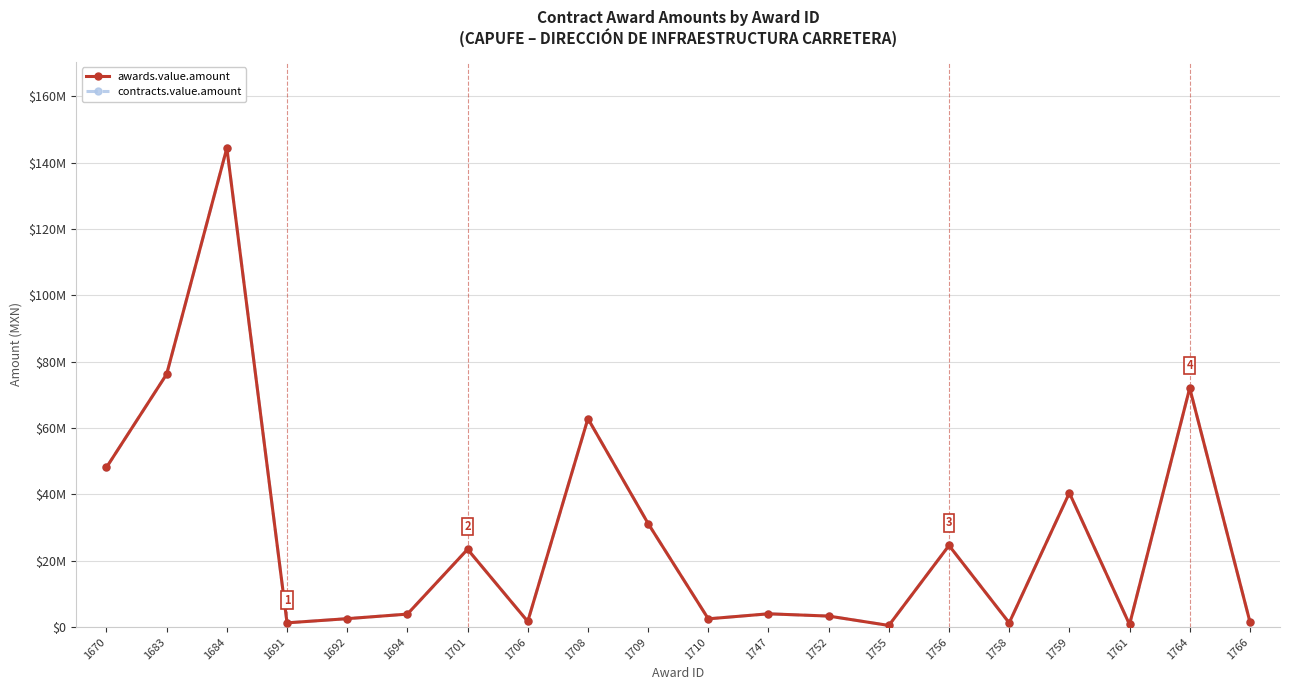

Is this an area chart (filled region under the line)?

No